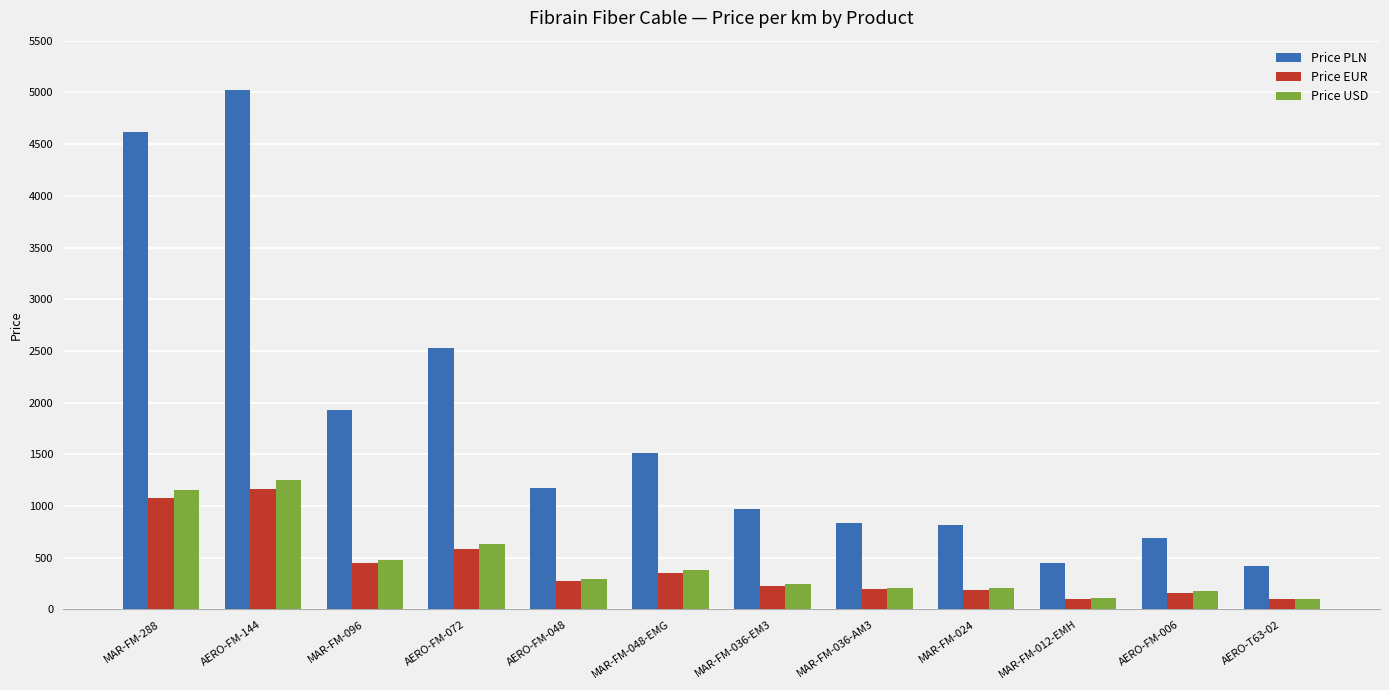

What is the difference between the second highest and second lowest values in the Price EUR series?

969.6